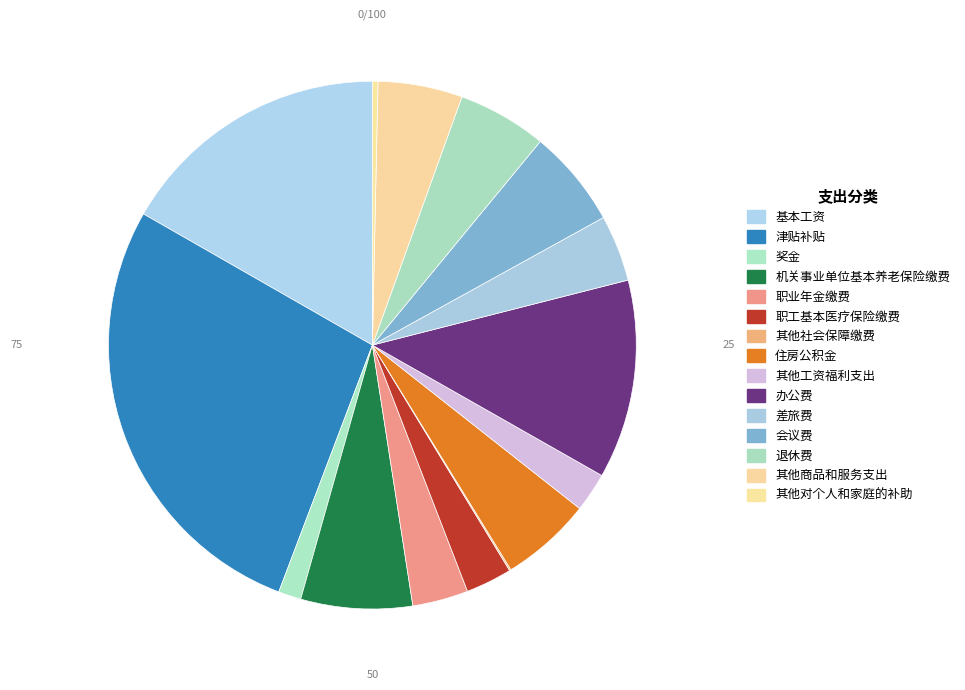

The 会议费 slice represents 6% of the pie. True or false?

True